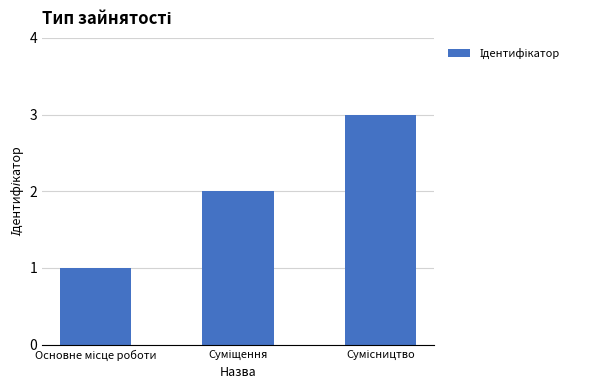

What is the greatest value displayed?

3